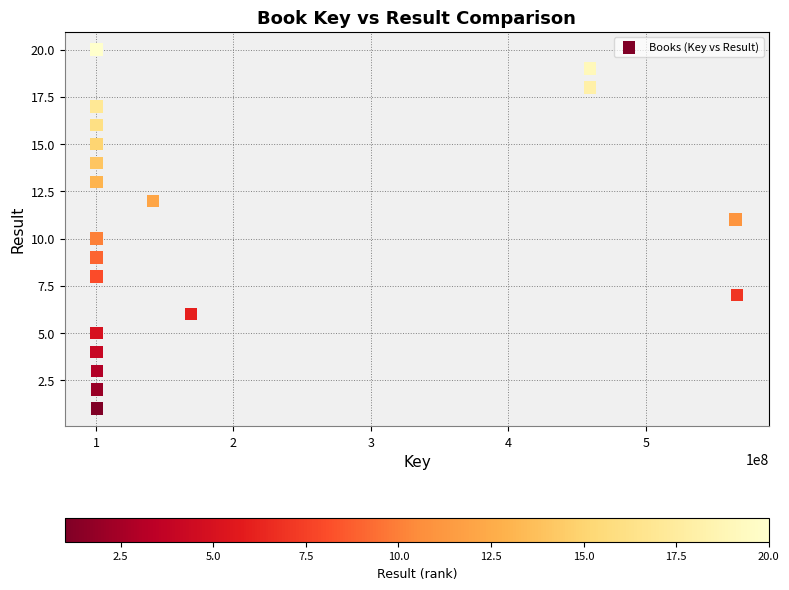

What is the range of X values (max minus min)?

466148268